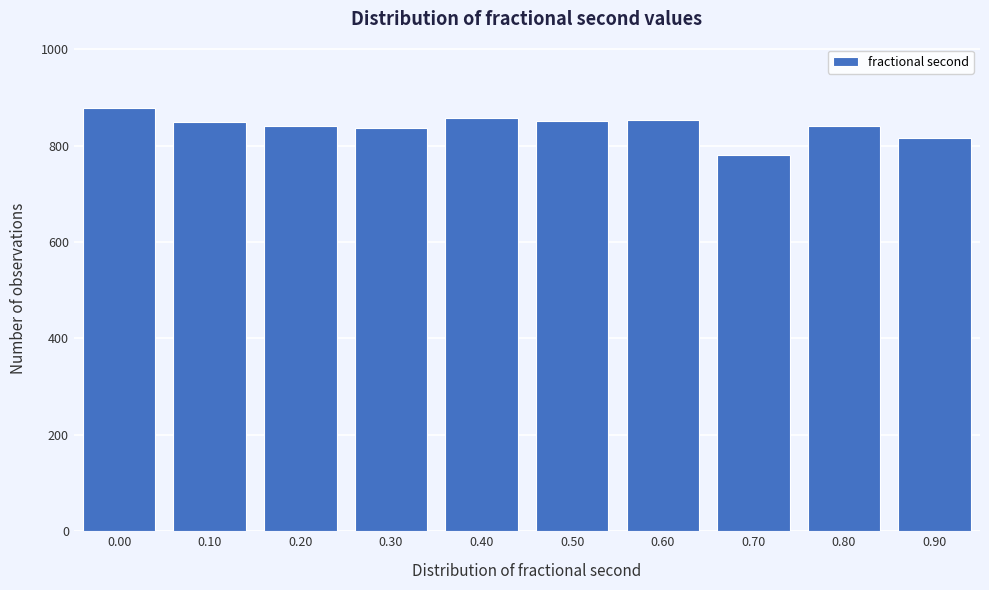

What is the difference between the second highest and second lowest values?

42